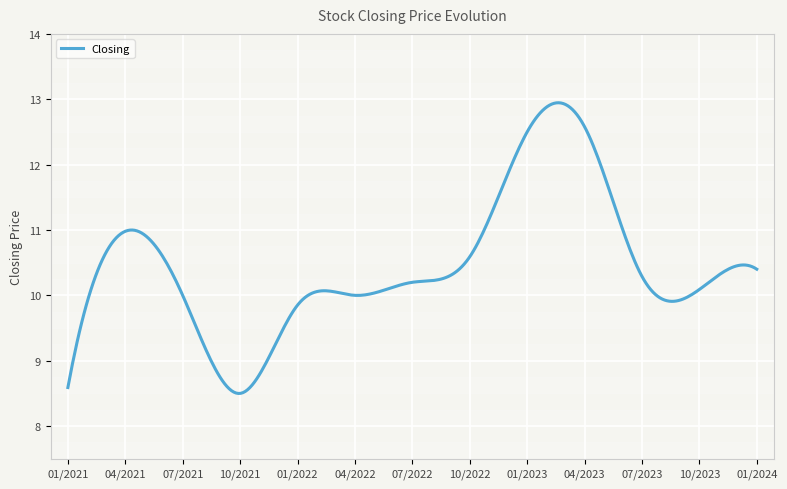

What is the sum of all values?

3137.1